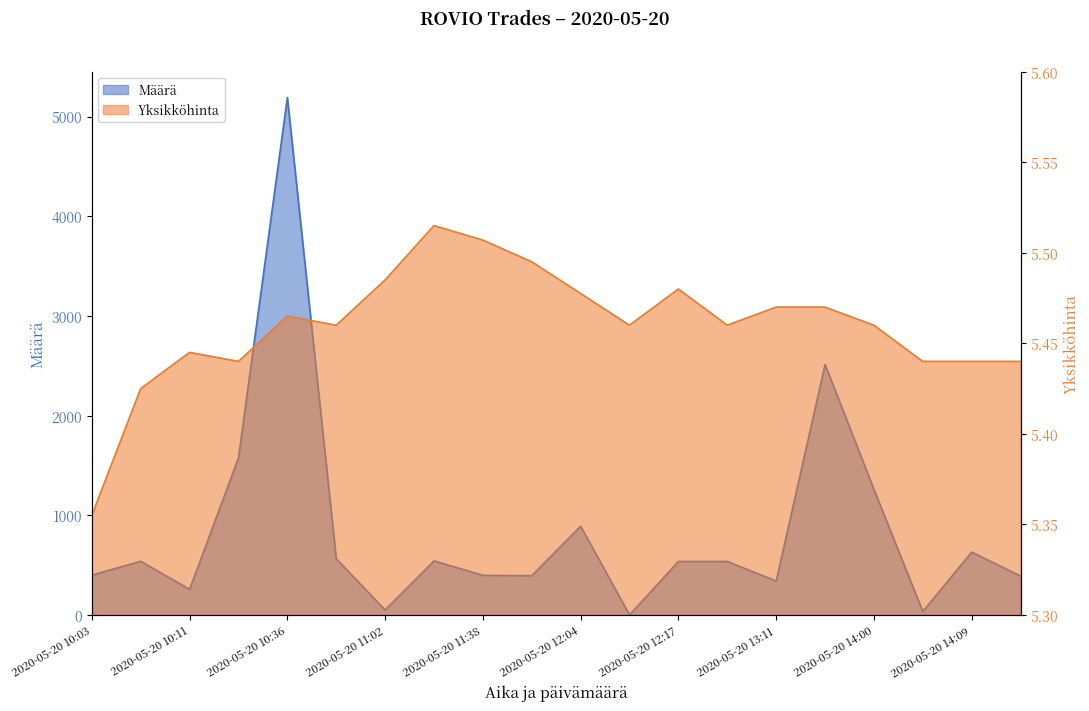

Reading left to right, transcribe all the data shown in this chart.

Määrä: 400.0	539.0	257.0	1577.0	5190.0	564.0	50.0	543.0	398.0	394.0	891.0	1.0	537.0	537.0	341.0	2513.0	1260.0	35.0	631.0	390.0
Yksikköhinta: 5.4	5.4	5.4	5.4	5.5	5.5	5.5	5.5	5.5	5.5	5.5	5.5	5.5	5.5	5.5	5.5	5.5	5.4	5.4	5.4